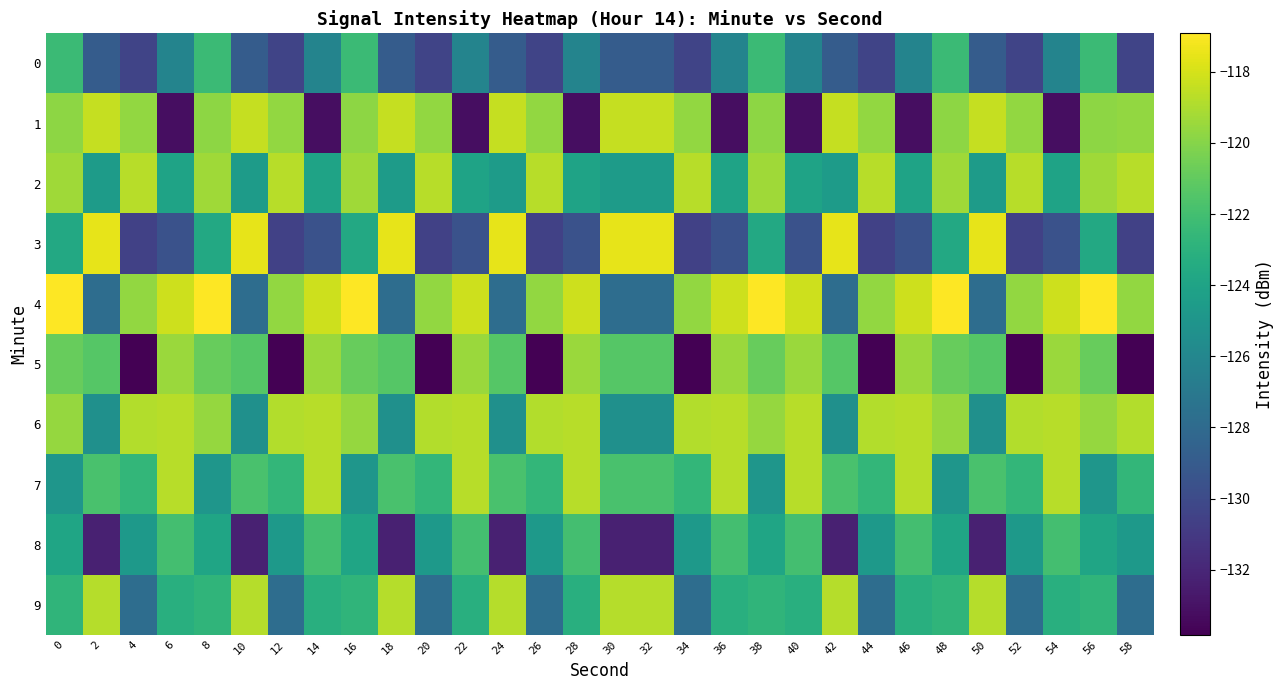

Reading left to right, list all the values displayed in this chart.

0: 0=-122.3	2=-128.9	4=-130.4	6=-126.2	8=-122.3	10=-128.9	12=-130.4	14=-126.2	16=-122.3	18=-128.9	20=-130.4	22=-126.2	24=-128.9	26=-130.4	28=-126.2	30=-128.9	32=-128.9	34=-130.4	36=-126.2	38=-122.3	40=-126.2	42=-128.9	44=-130.4	46=-126.2	48=-122.3	50=-128.9	52=-130.4	54=-126.2	56=-122.3	58=-130.4
1: 0=-119.8	2=-118.4	4=-119.7	6=-133.2	8=-119.8	10=-118.4	12=-119.7	14=-133.2	16=-119.8	18=-118.4	20=-119.7	22=-133.2	24=-118.4	26=-119.7	28=-133.2	30=-118.4	32=-118.4	34=-119.7	36=-133.2	38=-119.8	40=-133.2	42=-118.4	44=-119.7	46=-133.2	48=-119.8	50=-118.4	52=-119.7	54=-133.2	56=-119.8	58=-119.7
2: 0=-119.3	2=-124.5	4=-118.7	6=-124.0	8=-119.3	10=-124.5	12=-118.7	14=-124.0	16=-119.3	18=-124.5	20=-118.7	22=-124.0	24=-124.5	26=-118.7	28=-124.0	30=-124.5	32=-124.5	34=-118.7	36=-124.0	38=-119.3	40=-124.0	42=-124.5	44=-118.7	46=-124.0	48=-119.3	50=-124.5	52=-118.7	54=-124.0	56=-119.3	58=-118.7
3: 0=-123.6	2=-117.5	4=-130.6	6=-129.6	8=-123.6	10=-117.5	12=-130.6	14=-129.6	16=-123.6	18=-117.5	20=-130.6	22=-129.6	24=-117.5	26=-130.6	28=-129.6	30=-117.5	32=-117.5	34=-130.6	36=-129.6	38=-123.6	40=-129.6	42=-117.5	44=-130.6	46=-129.6	48=-123.6	50=-117.5	52=-130.6	54=-129.6	56=-123.6	58=-130.6
4: 0=-116.9	2=-127.8	4=-119.7	6=-118.2	8=-116.9	10=-127.8	12=-119.7	14=-118.2	16=-116.9	18=-127.8	20=-119.7	22=-118.2	24=-127.8	26=-119.7	28=-118.2	30=-127.8	32=-127.8	34=-119.7	36=-118.2	38=-116.9	40=-118.2	42=-127.8	44=-119.7	46=-118.2	48=-116.9	50=-127.8	52=-119.7	54=-118.2	56=-116.9	58=-119.7
5: 0=-120.9	2=-121.4	4=-133.8	6=-119.5	8=-120.9	10=-121.4	12=-133.8	14=-119.5	16=-120.9	18=-121.4	20=-133.8	22=-119.5	24=-121.4	26=-133.8	28=-119.5	30=-121.4	32=-121.4	34=-133.8	36=-119.5	38=-120.9	40=-119.5	42=-121.4	44=-133.8	46=-119.5	48=-120.9	50=-121.4	52=-133.8	54=-119.5	56=-120.9	58=-133.8
6: 0=-119.6	2=-125.4	4=-118.9	6=-118.7	8=-119.6	10=-125.4	12=-118.9	14=-118.7	16=-119.6	18=-125.4	20=-118.9	22=-118.7	24=-125.4	26=-118.9	28=-118.7	30=-125.4	32=-125.4	34=-118.9	36=-118.7	38=-119.6	40=-118.7	42=-125.4	44=-118.9	46=-118.7	48=-119.6	50=-125.4	52=-118.9	54=-118.7	56=-119.6	58=-118.9
7: 0=-124.9	2=-121.8	4=-122.6	6=-118.7	8=-124.9	10=-121.8	12=-122.6	14=-118.7	16=-124.9	18=-121.8	20=-122.6	22=-118.7	24=-121.8	26=-122.6	28=-118.7	30=-121.8	32=-121.8	34=-122.6	36=-118.7	38=-124.9	40=-118.7	42=-121.8	44=-122.6	46=-118.7	48=-124.9	50=-121.8	52=-122.6	54=-118.7	56=-124.9	58=-122.6
8: 0=-123.9	2=-132.3	4=-124.8	6=-122.0	8=-123.9	10=-132.3	12=-124.8	14=-122.0	16=-123.9	18=-132.3	20=-124.8	22=-122.0	24=-132.3	26=-124.8	28=-122.0	30=-132.3	32=-132.3	34=-124.8	36=-122.0	38=-123.9	40=-122.0	42=-132.3	44=-124.8	46=-122.0	48=-123.9	50=-132.3	52=-124.8	54=-122.0	56=-123.9	58=-124.8
9: 0=-122.8	2=-118.8	4=-127.8	6=-123.2	8=-122.8	10=-118.8	12=-127.8	14=-123.2	16=-122.8	18=-118.8	20=-127.8	22=-123.2	24=-118.8	26=-127.8	28=-123.2	30=-118.8	32=-118.8	34=-127.8	36=-123.2	38=-122.8	40=-123.2	42=-118.8	44=-127.8	46=-123.2	48=-122.8	50=-118.8	52=-127.8	54=-123.2	56=-122.8	58=-127.8